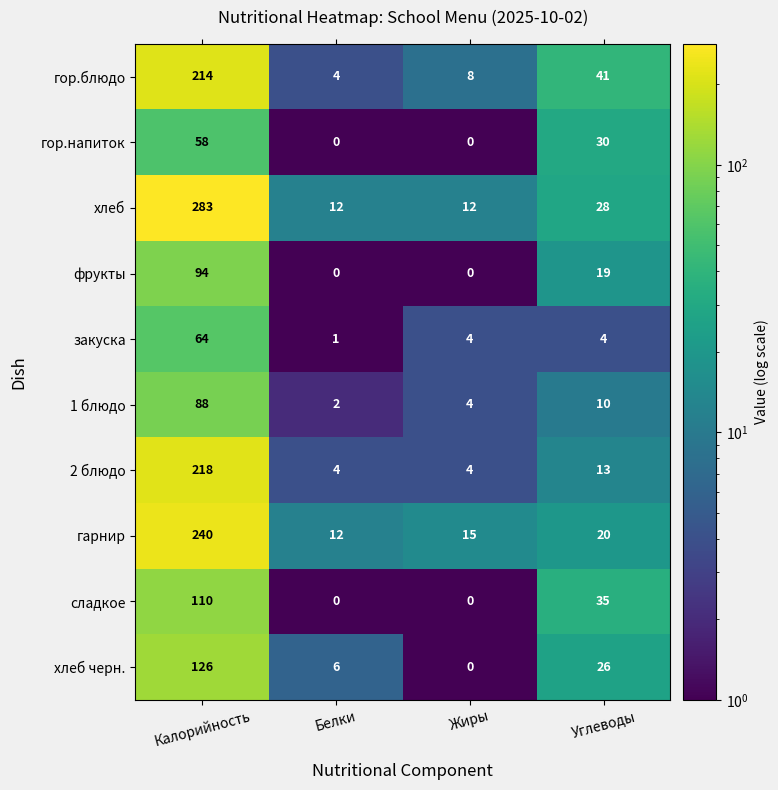

The фрукты series shows 19 at Углеводы. True or false?

True